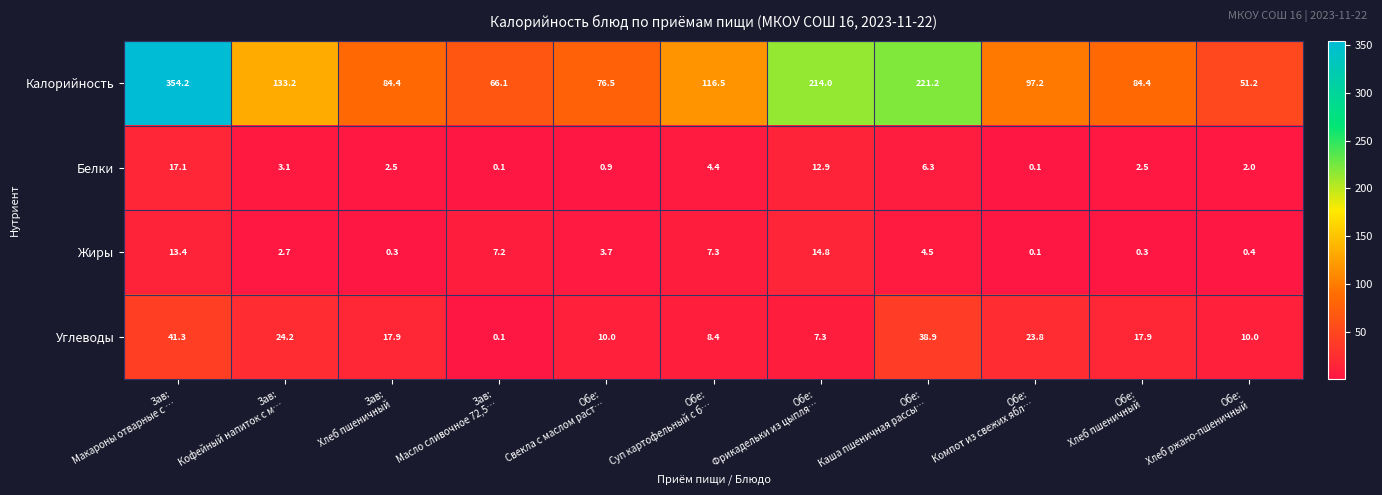

What is the difference between the maximum and minimum values in the Калорийность series?

303.0